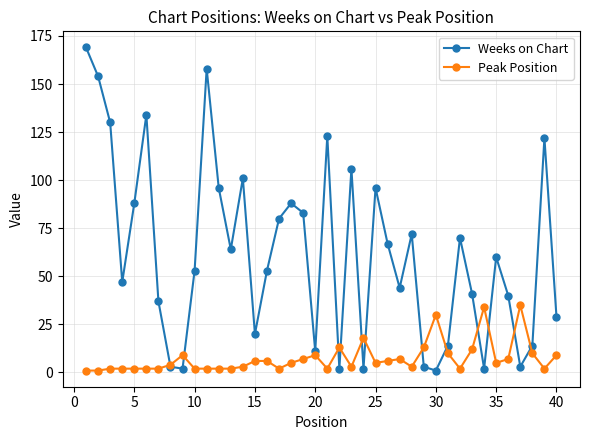

How many interior local peaks does the Weeks on Chart series have?

11